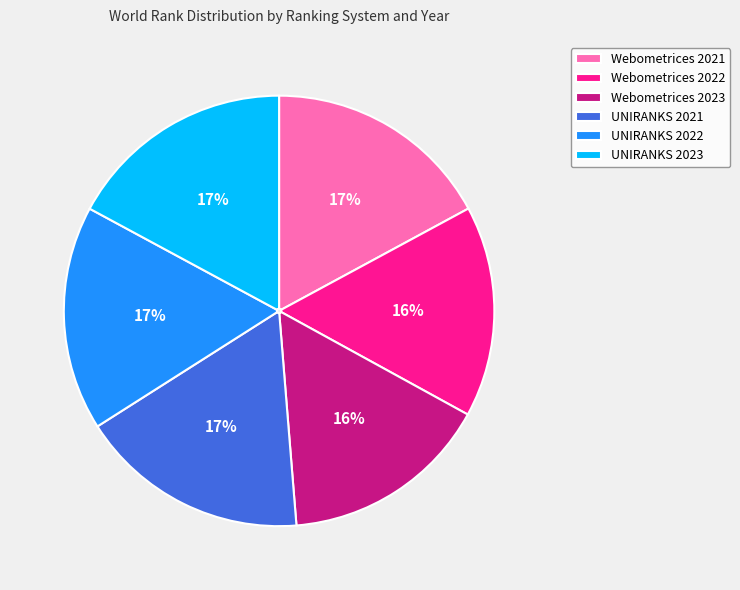

Is there any slice that represents more than half of the pie?

No